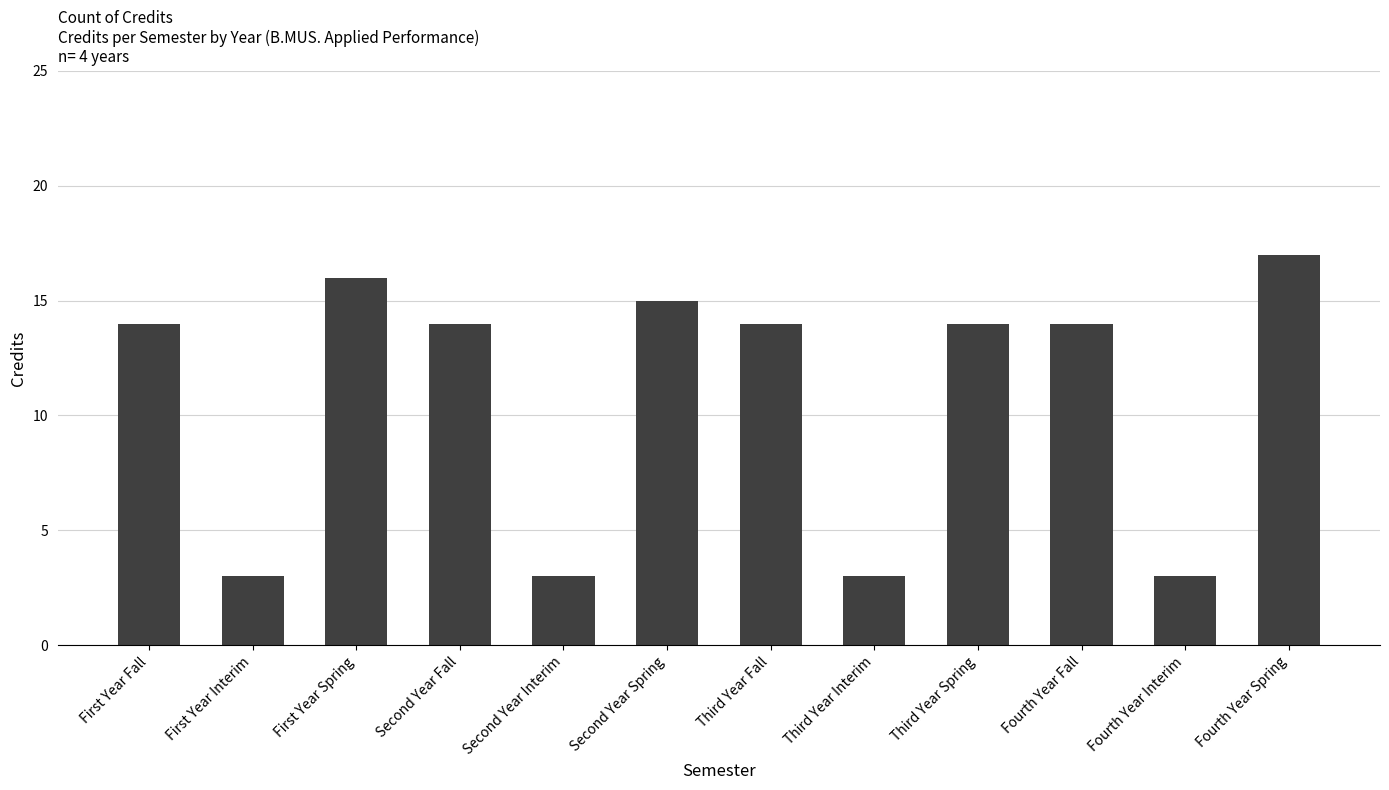

What is the sum of all values?

130